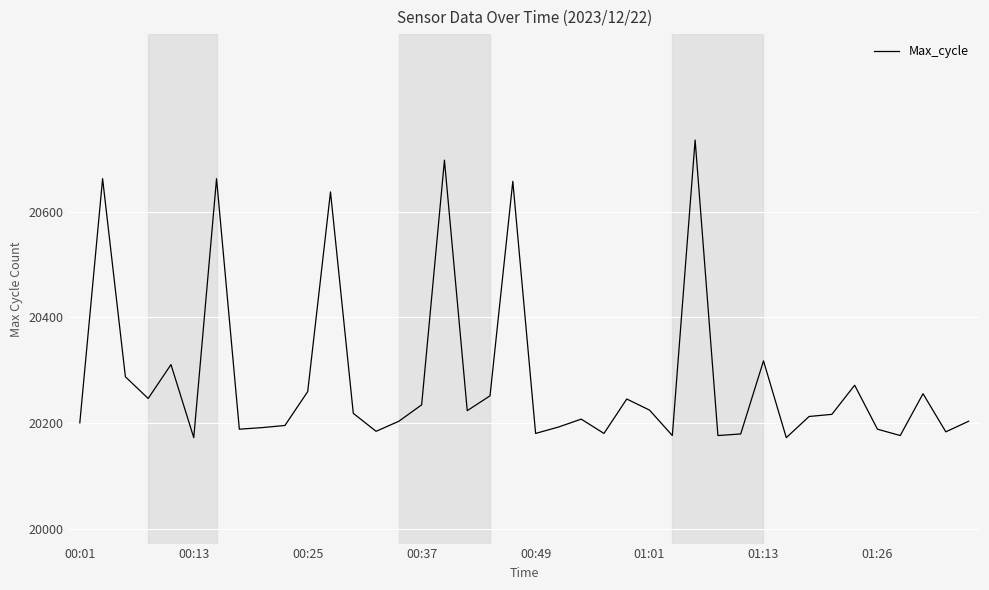

What is the smallest value displayed?

20173